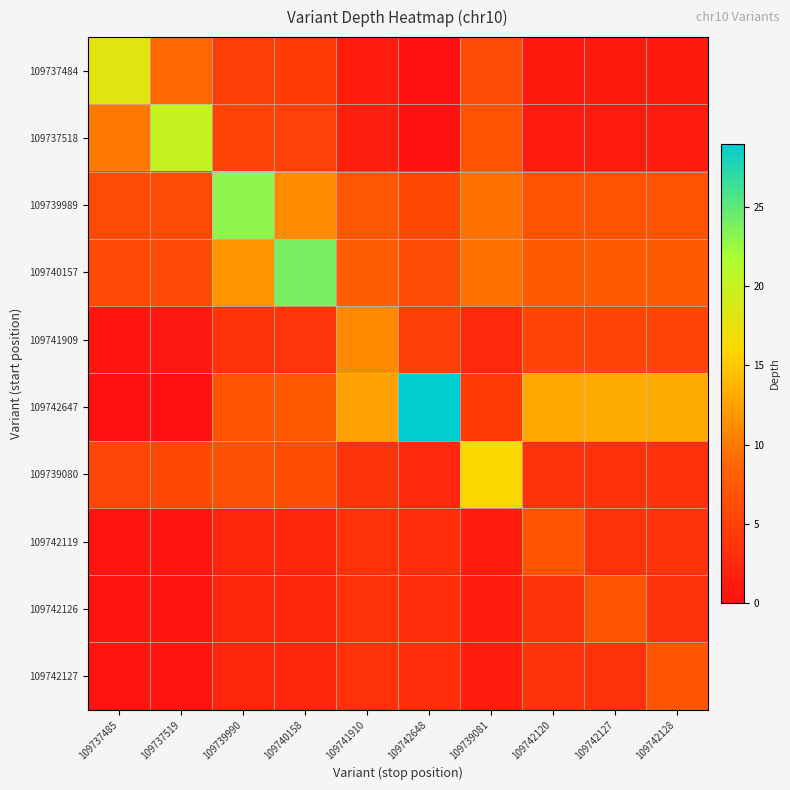

At how many categories does at least one series exceed 5?

10